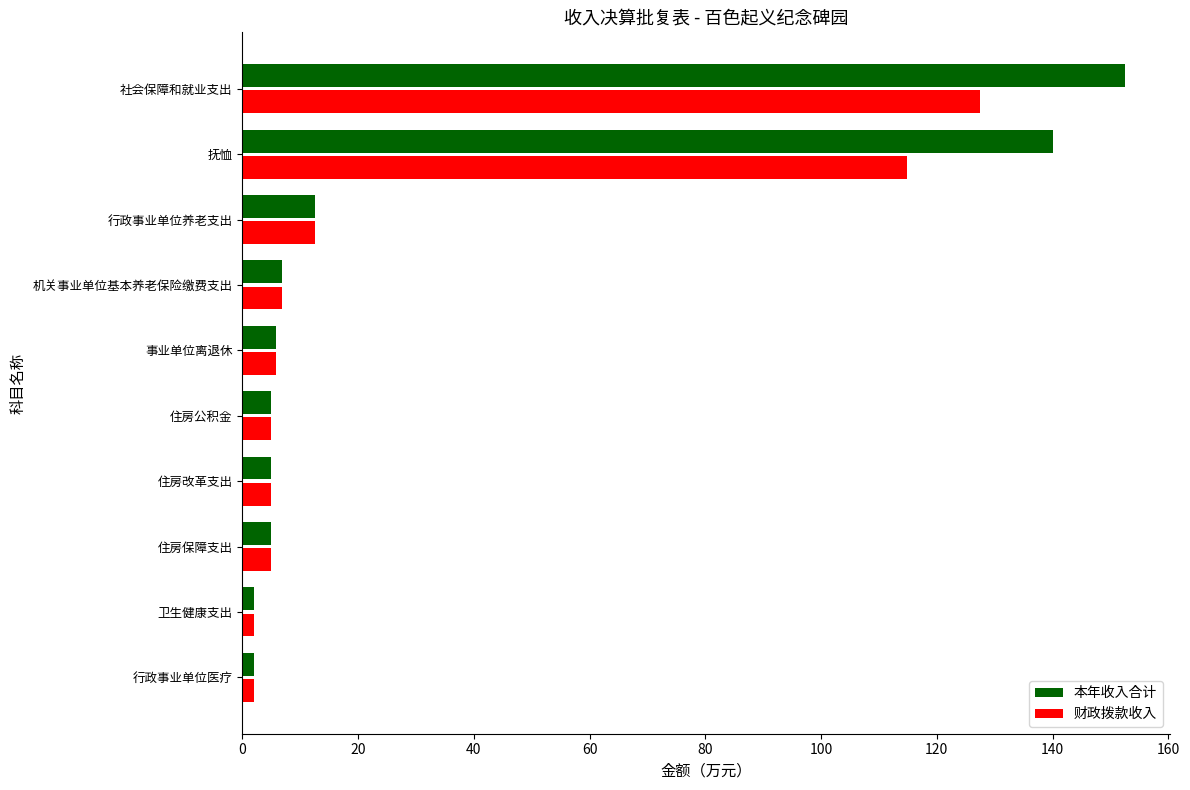

Which category has the highest value in the 财政拨款收入 series?

社会保障和就业支出